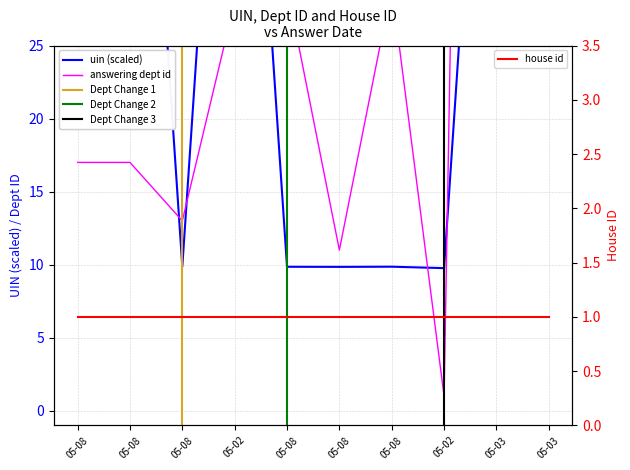

Which series ends up on top after the final intersection of uin and answering dept id?

answering dept id